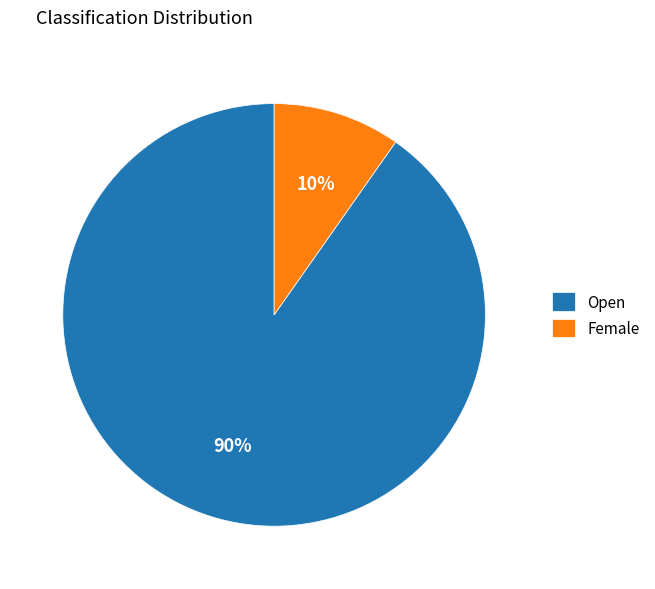

What is the largest slice in the pie chart?

Open